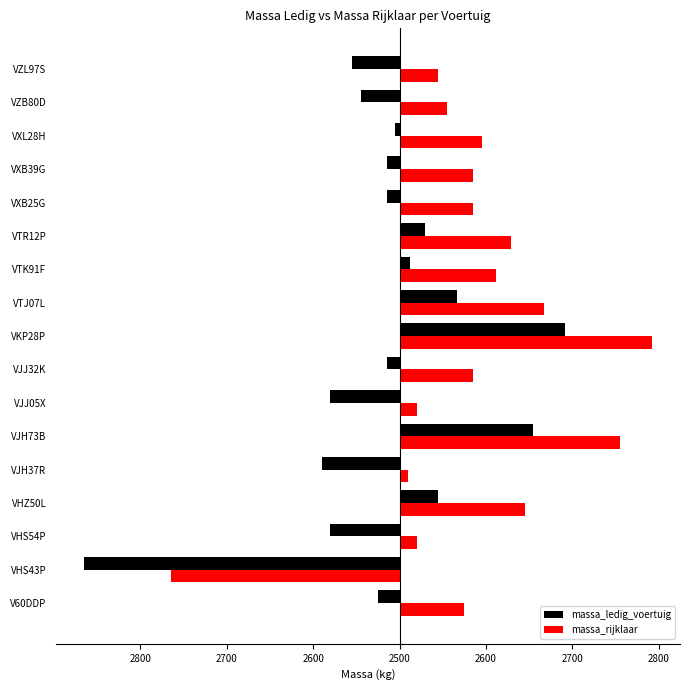

What are all the series names shown in the legend?

massa_ledig_voertuig, massa_rijklaar